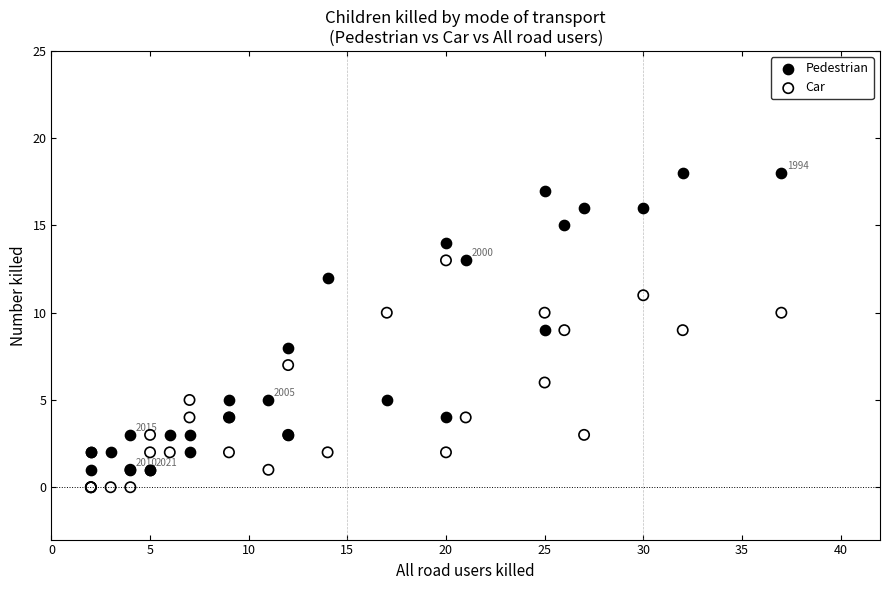

Which series contains the highest Y value?

Pedestrian